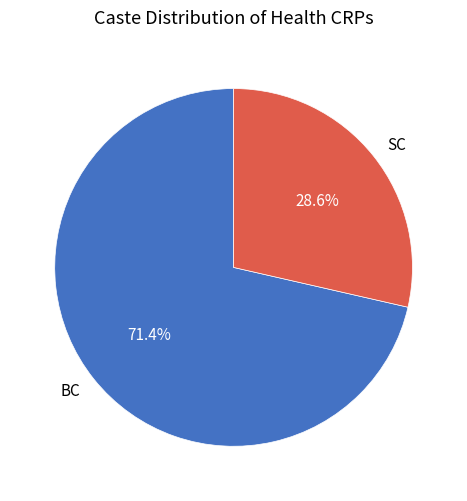

Approximately how many times larger is the value at SC compared to BC?

0.4